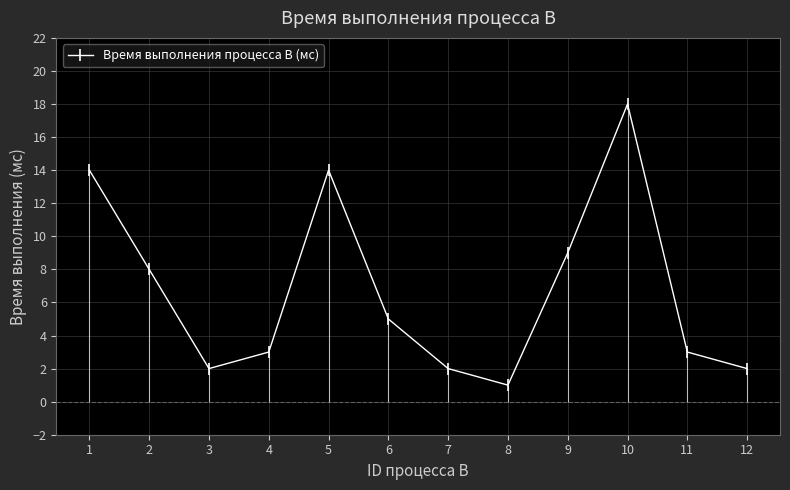

Reading left to right, transcribe all the data shown in this chart.

1=14	2=8	3=2	4=3	5=14	6=5	7=2	8=1	9=9	10=18	11=3	12=2